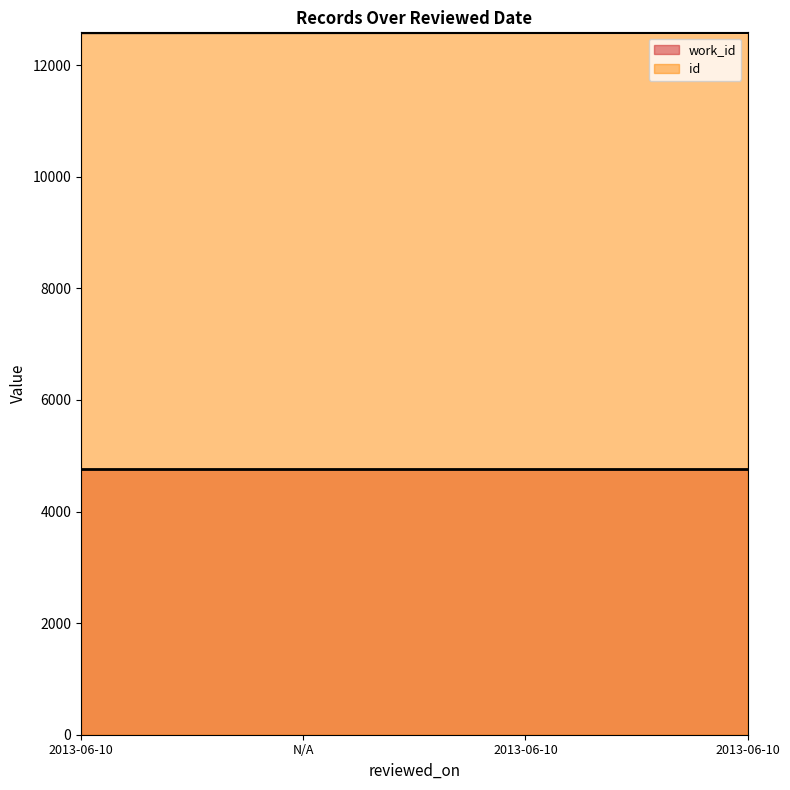

The value at 2013-06-10 is 12584. True or false?

True